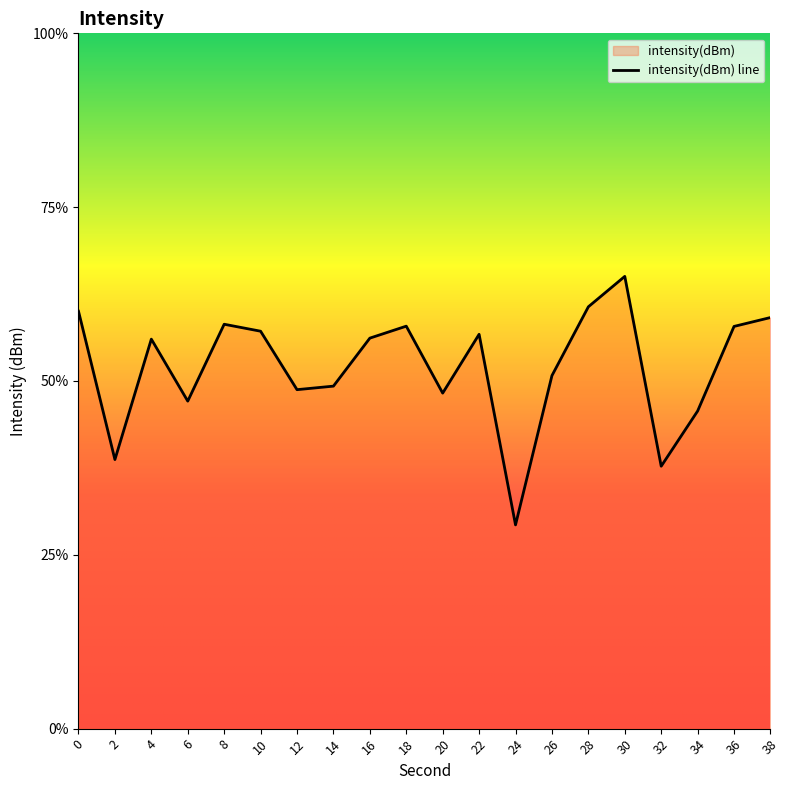

Reading right to left, extract all data points from this chart.

38=-108.2	36=-108.4	34=-110.9	32=-112.5	30=-107.0	28=-107.9	26=-109.8	24=-114.1	22=-108.7	20=-110.3	18=-108.4	16=-108.8	14=-110.1	12=-110.2	10=-108.6	8=-108.4	6=-110.6	4=-108.8	2=-112.3	0=-108.0